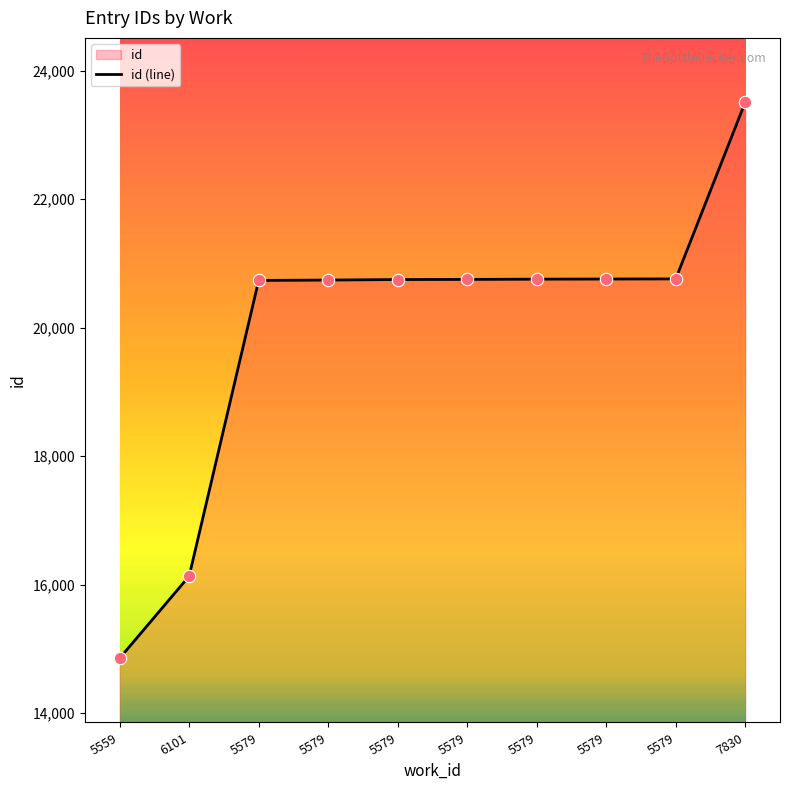

What is the change in value from 5579 to 7830?

+2755